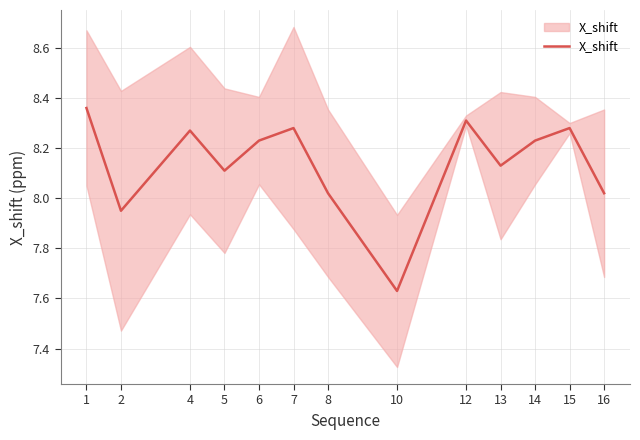

What is the difference between the second highest and minimum values?

0.7